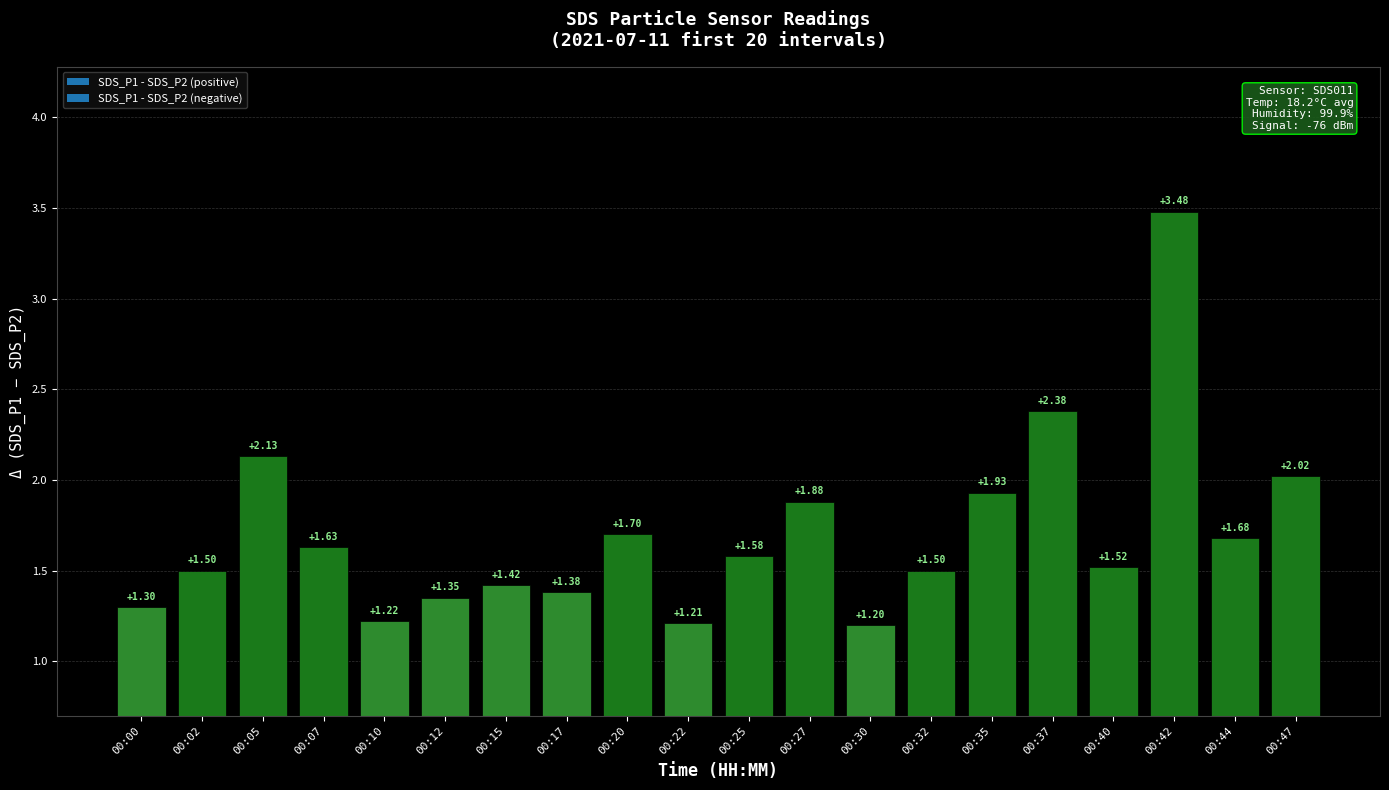

What is the ratio of the value at 00:20 to the value at 00:00?

1.3